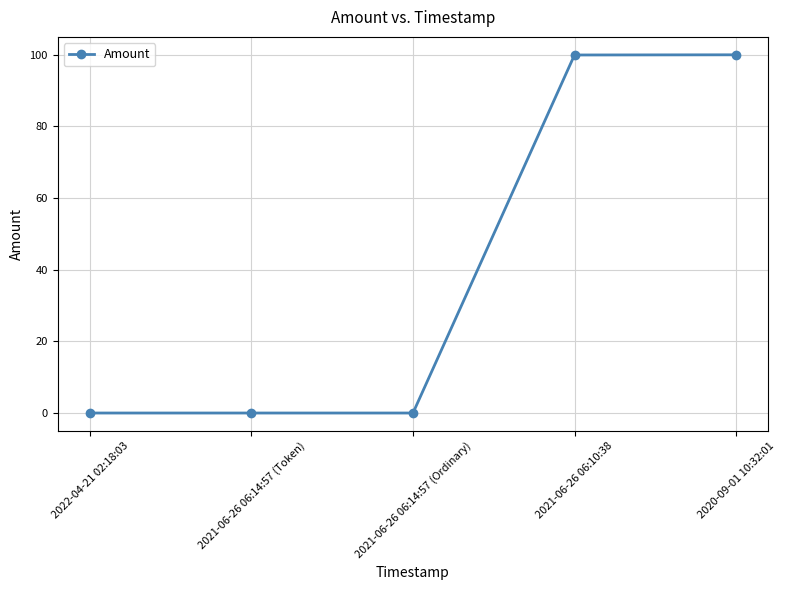

What is the label of the 2nd point from the left?

2021-06-26 06:14:57 (Token)